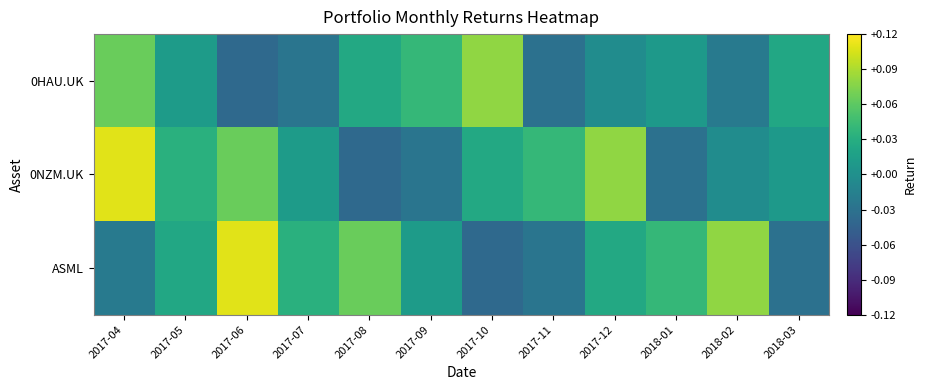

Count the number of data series in this chart.

3